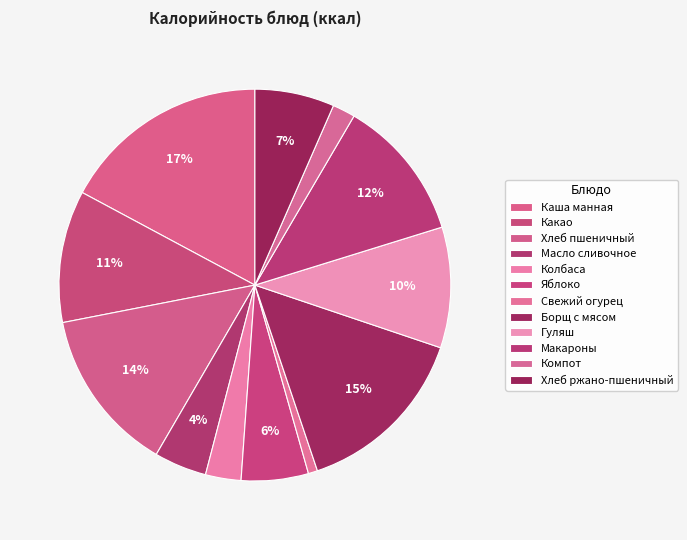

What is the change in value from Яблоко to Компот?

-62.5